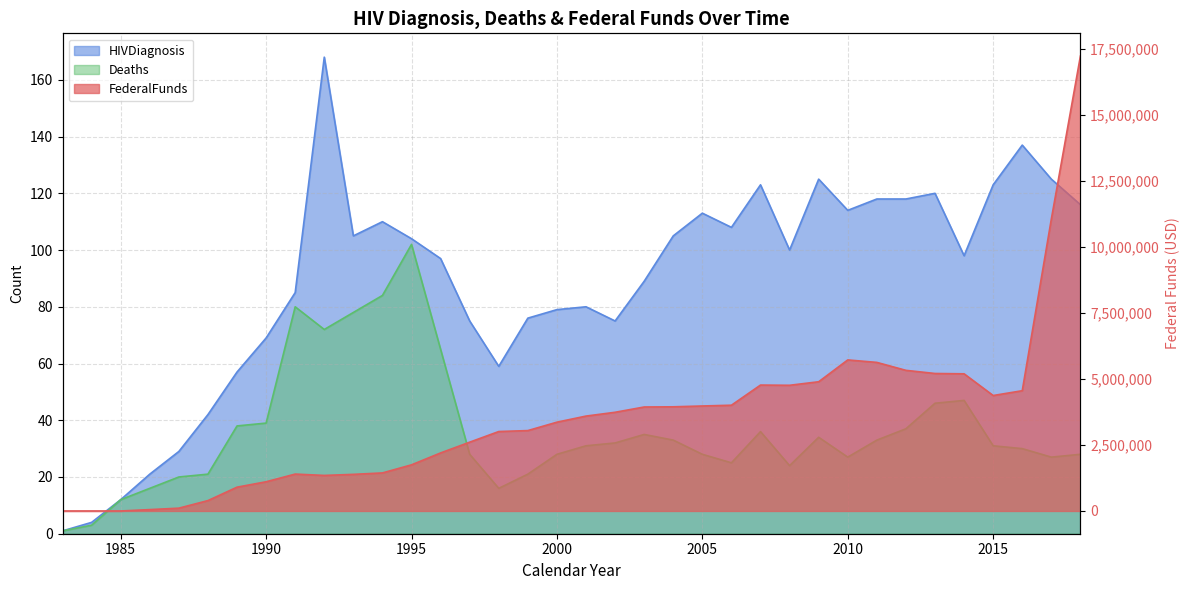

What is the approximate value of HIVDiagnosis at 1989?

57